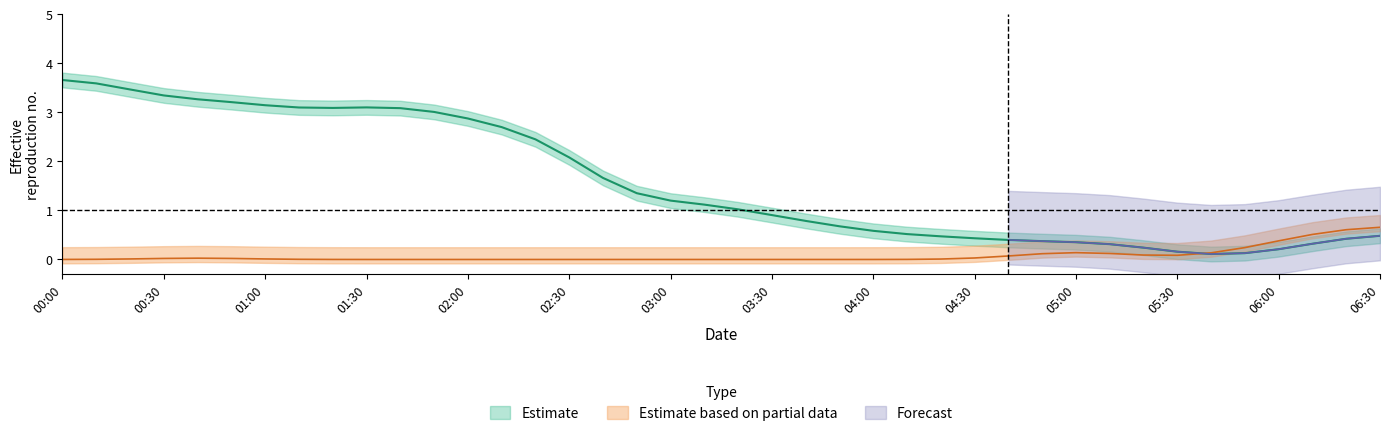

What is the average value?

1.6